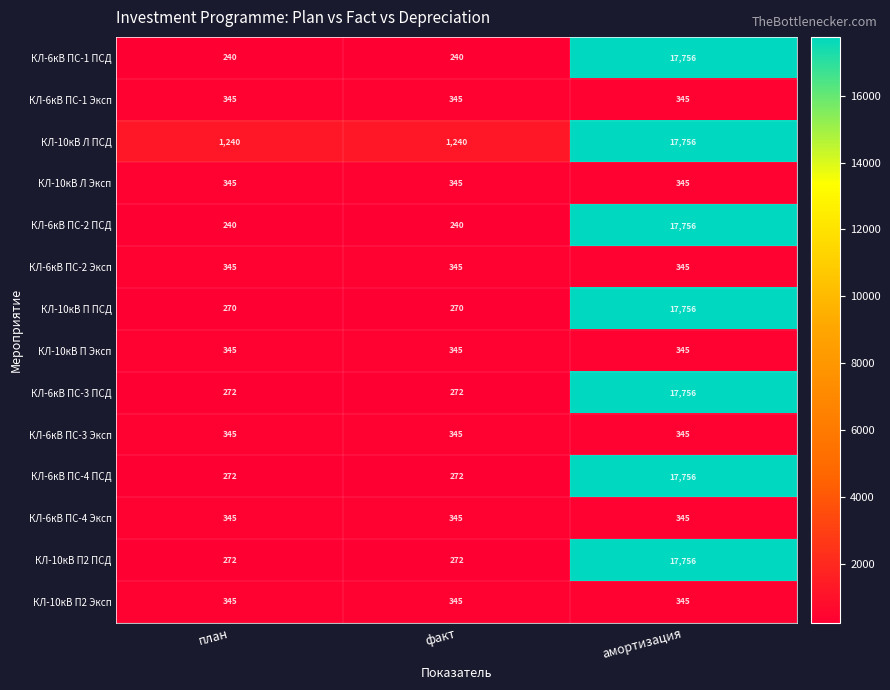

What is the difference between the highest and lowest values at амортизация?

17411